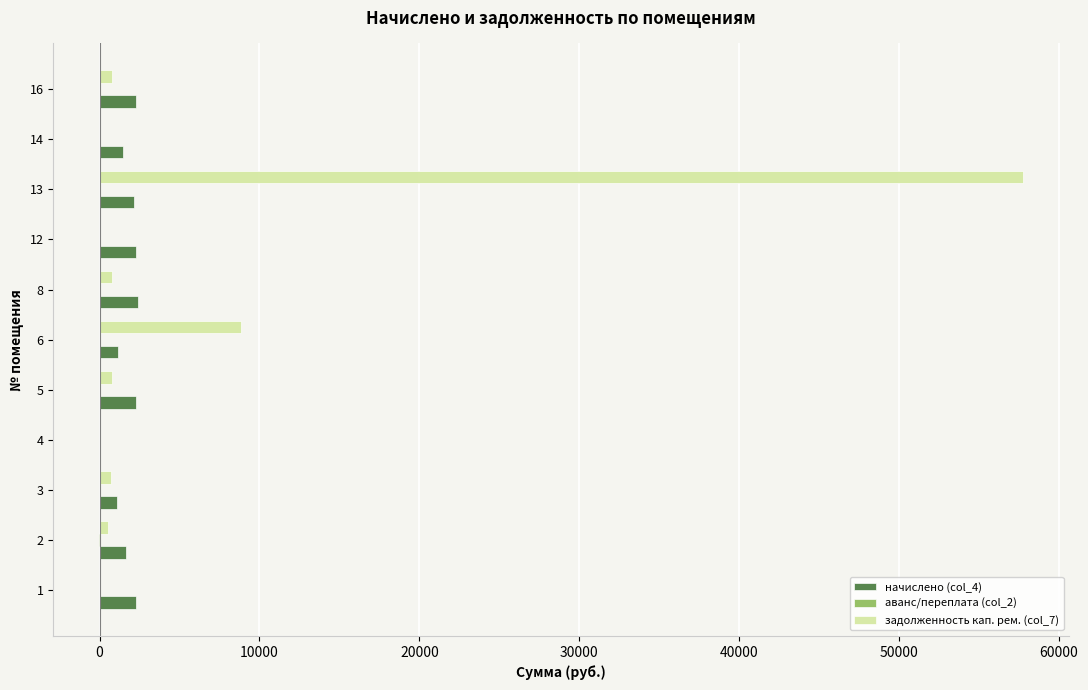

What is the sum of all начислено (col_4) values?

19033.9